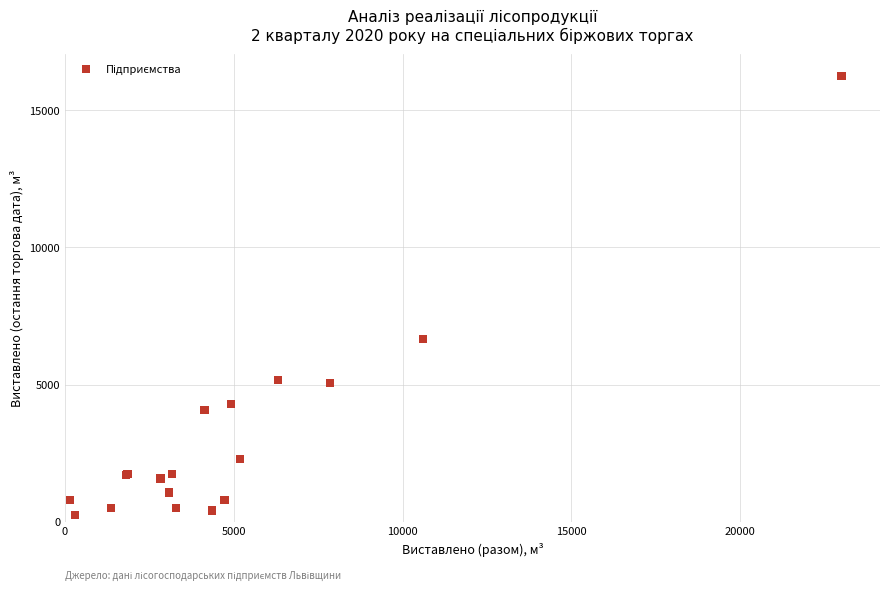

What Y value in the scatter plot is closest to 8247?

6662